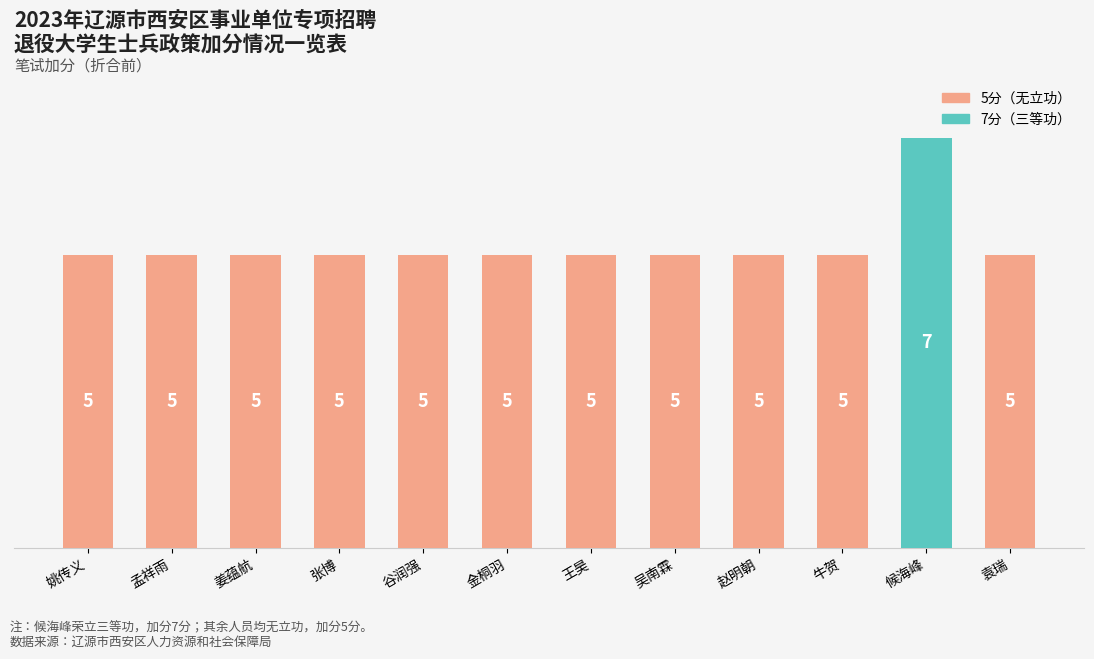

Does the chart contain stacked bars?

No